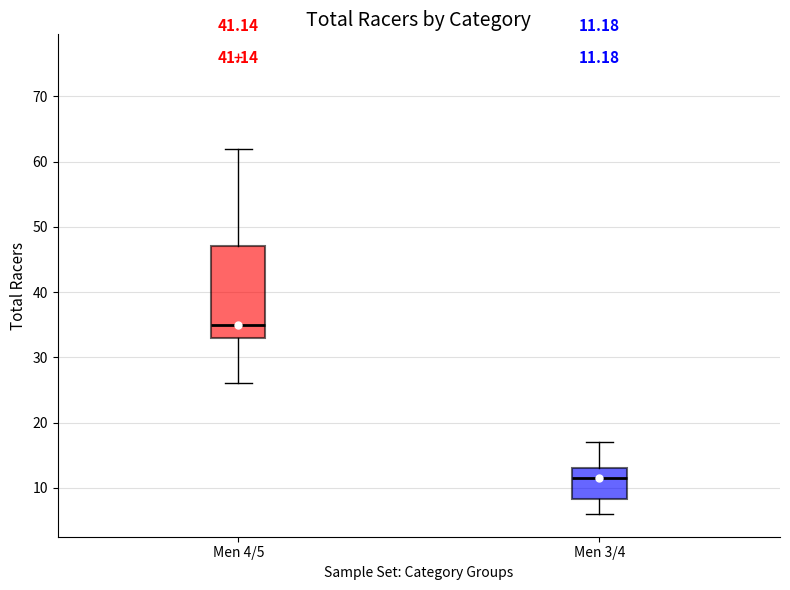

Comparing the boxes themselves (not the whiskers), which one is the tallest?

Men 4/5